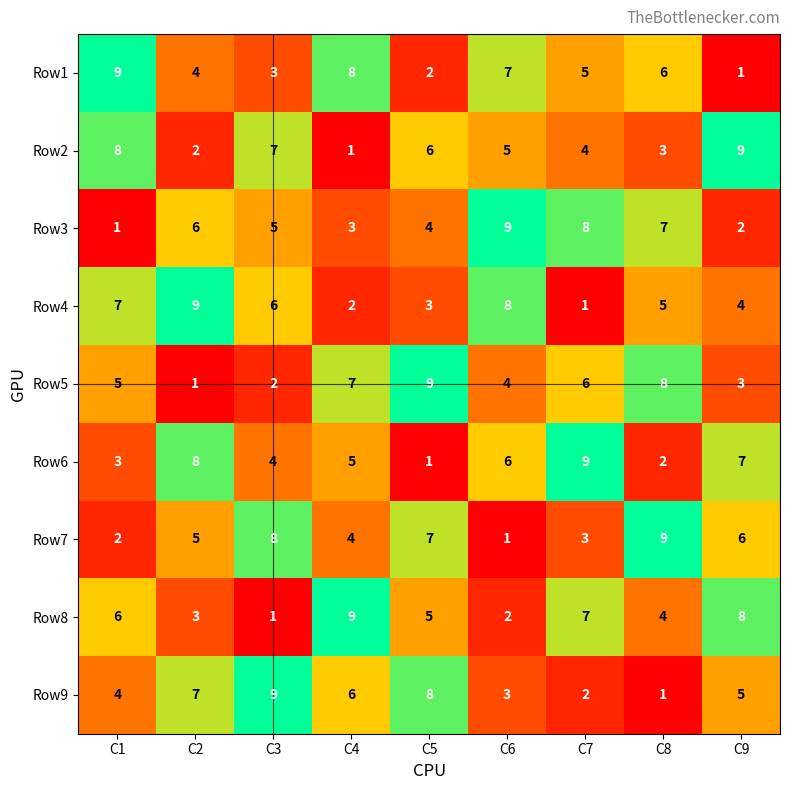

What is the difference between the maximum and minimum values in the Row8 series?

8